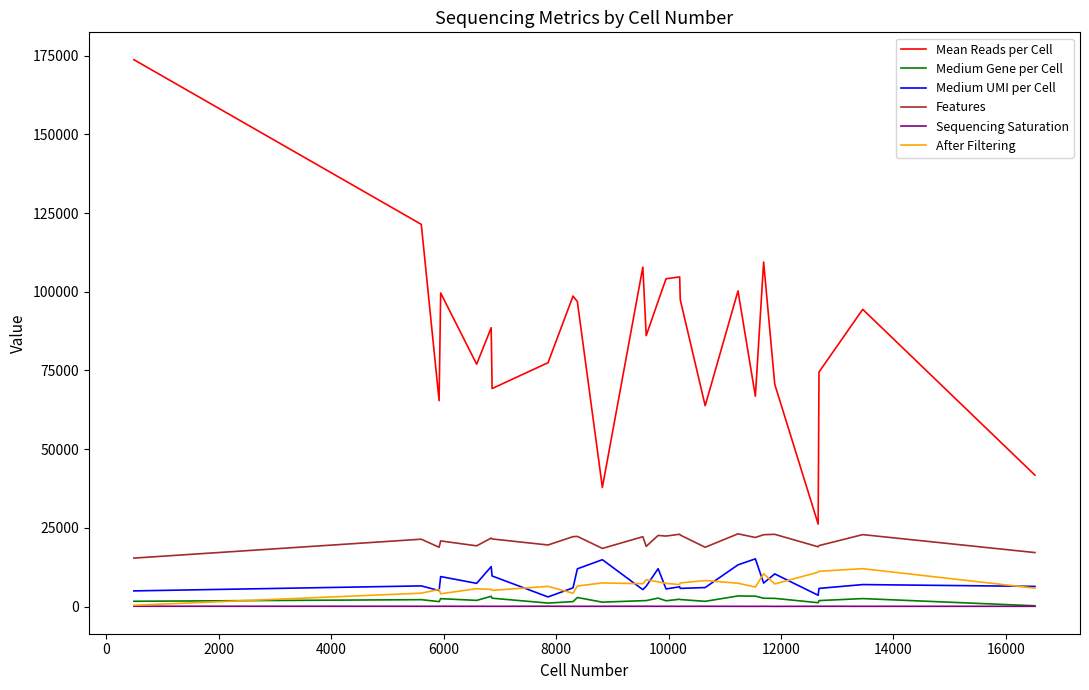

Which series has the widest spread of values?

Mean Reads per Cell